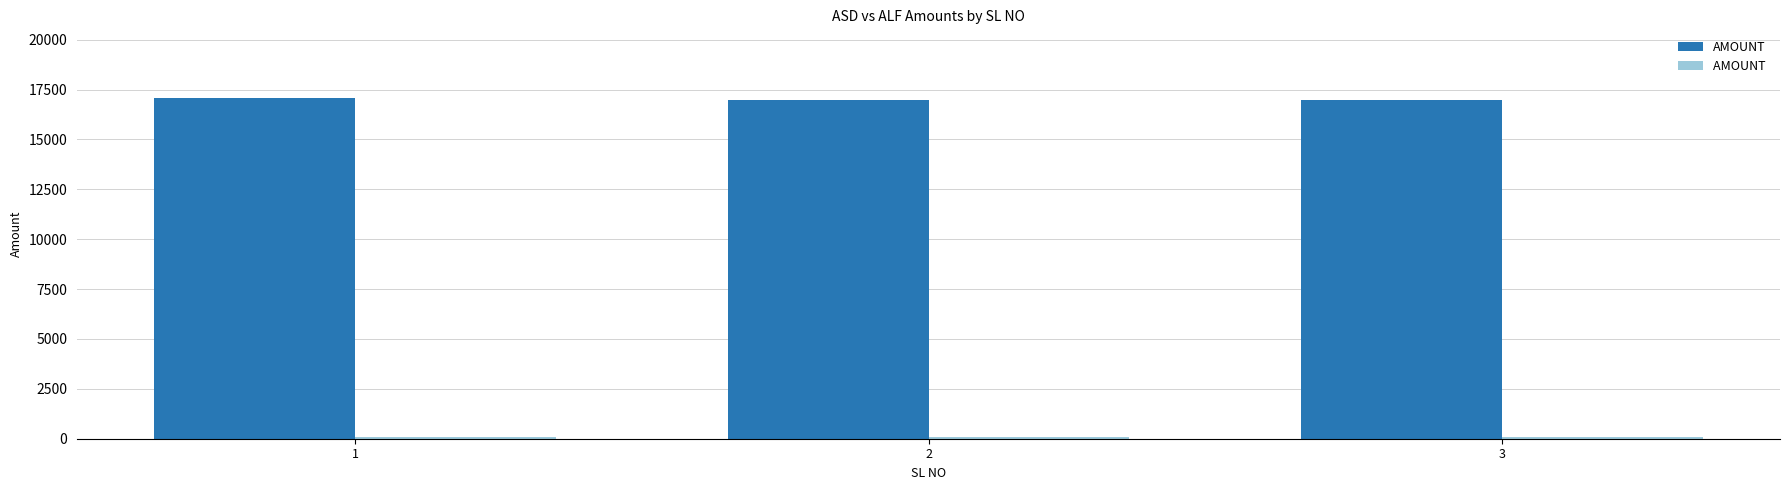

What is the greatest value displayed?

17100